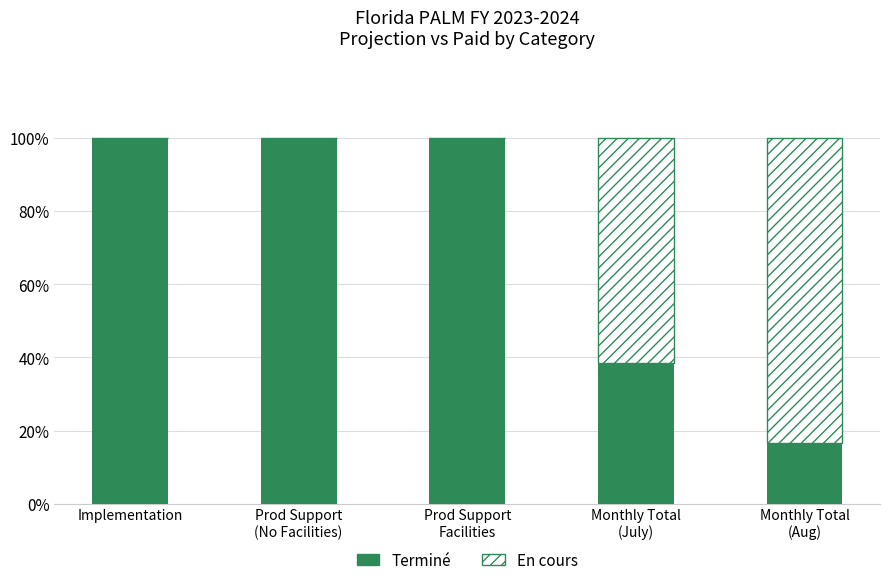

What is the highest value of the Terminé series?

100.0